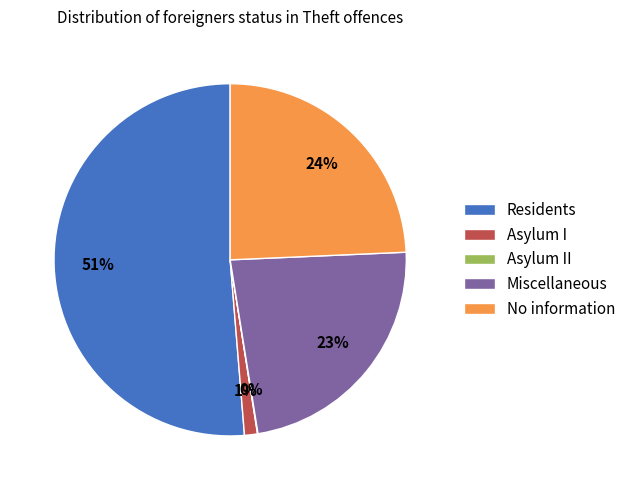

To the nearest percent, what is the difference between the No information and Asylum I slice percentages?

23%